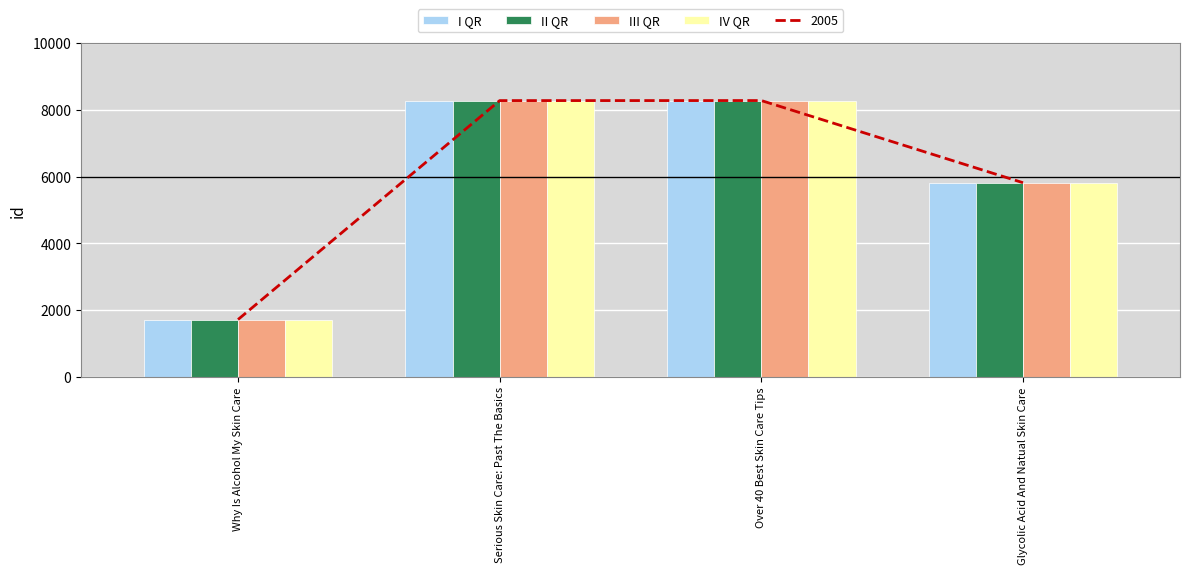

Which has a higher value, Over 40 Best Skin Care Tips or Serious Skin Care: Past The Basics?

Over 40 Best Skin Care Tips